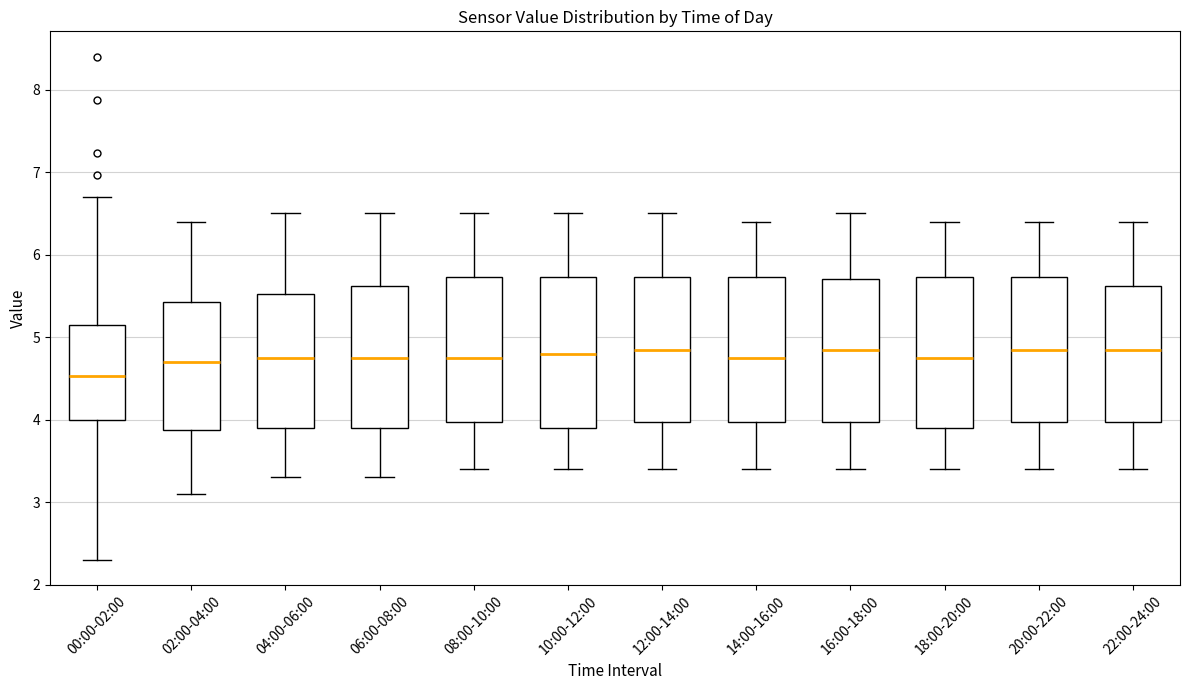

Reading left to right, read every box against the y-axis: the position of its median line, the range the box covers, and the ends of its whiskers. The values are not printed on the chart, so give them approximately, as read against the axis.

00:00-02:00: median 4.5, box 4.0 to 5.1, whiskers 2.3 to 6.7
02:00-04:00: median 4.7, box 3.9 to 5.4, whiskers 3.1 to 6.4
04:00-06:00: median 4.8, box 3.9 to 5.5, whiskers 3.3 to 6.5
06:00-08:00: median 4.8, box 3.9 to 5.6, whiskers 3.3 to 6.5
08:00-10:00: median 4.8, box 4.0 to 5.7, whiskers 3.4 to 6.5
10:00-12:00: median 4.8, box 3.9 to 5.7, whiskers 3.4 to 6.5
12:00-14:00: median 4.9, box 4.0 to 5.7, whiskers 3.4 to 6.5
14:00-16:00: median 4.8, box 4.0 to 5.7, whiskers 3.4 to 6.4
16:00-18:00: median 4.9, box 4.0 to 5.7, whiskers 3.4 to 6.5
18:00-20:00: median 4.8, box 3.9 to 5.7, whiskers 3.4 to 6.4
20:00-22:00: median 4.9, box 4.0 to 5.7, whiskers 3.4 to 6.4
22:00-24:00: median 4.9, box 4.0 to 5.6, whiskers 3.4 to 6.4